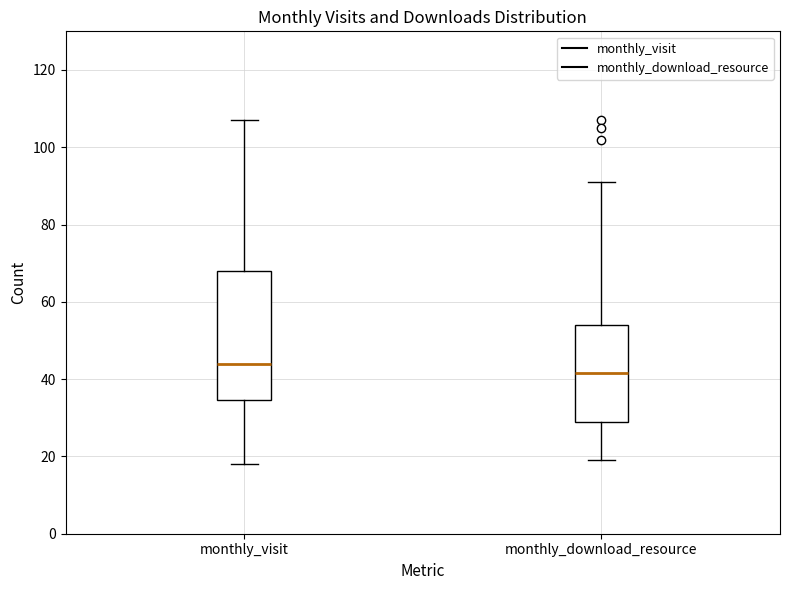

Reading left to right, transcribe this box plot: for each box, give where its median line is, the range the box spans, and where its two whiskers end, as read against the y-axis. The values are not printed on the chart, so give them approximately, as read against the axis.

monthly_visit: median 44, box 34 to 68, whiskers 18 to 108
monthly_download_resource: median 42, box 30 to 54, whiskers 20 to 92